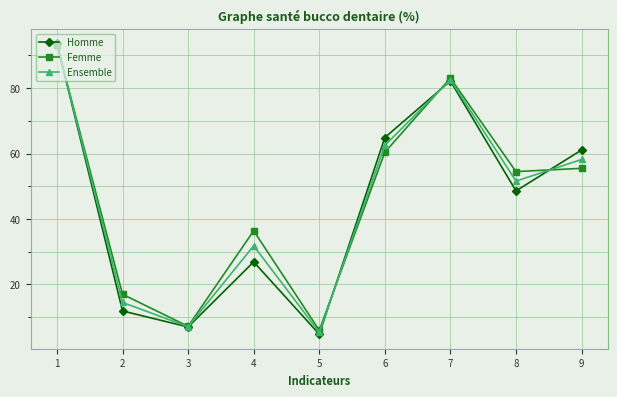

What is the spread (max minus min) of values at 6?

4.5